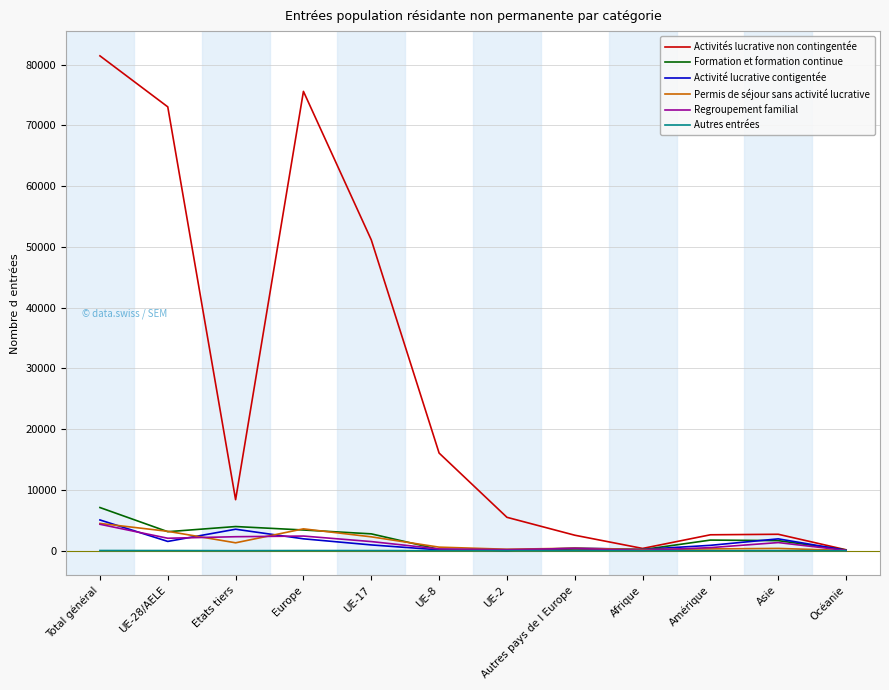

Which series has the widest spread of values?

Activités lucrative non contingentée